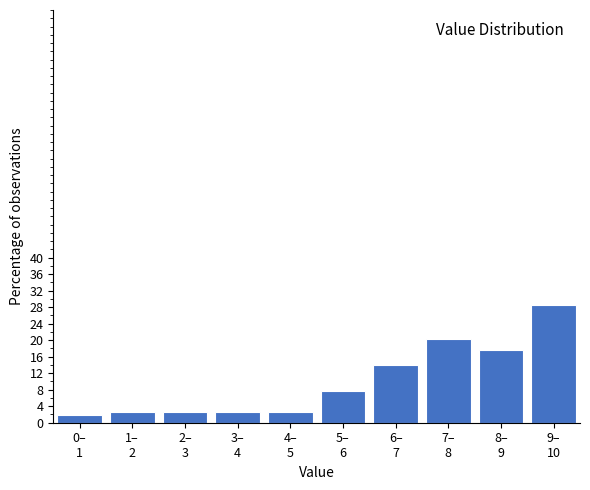

Reading left to right, transcribe all the data shown in this chart.

1.9	2.5	2.5	2.5	2.5	7.6	13.9	20.3	17.7	28.5